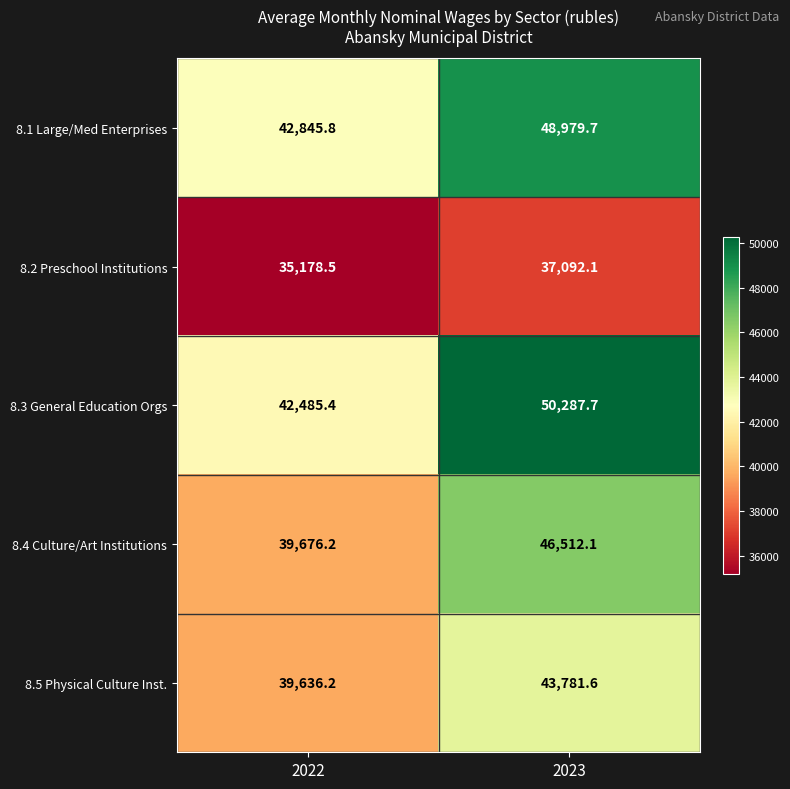

What is the difference between the maximum and minimum values in the 8.3 General Education Orgs series?

7802.3